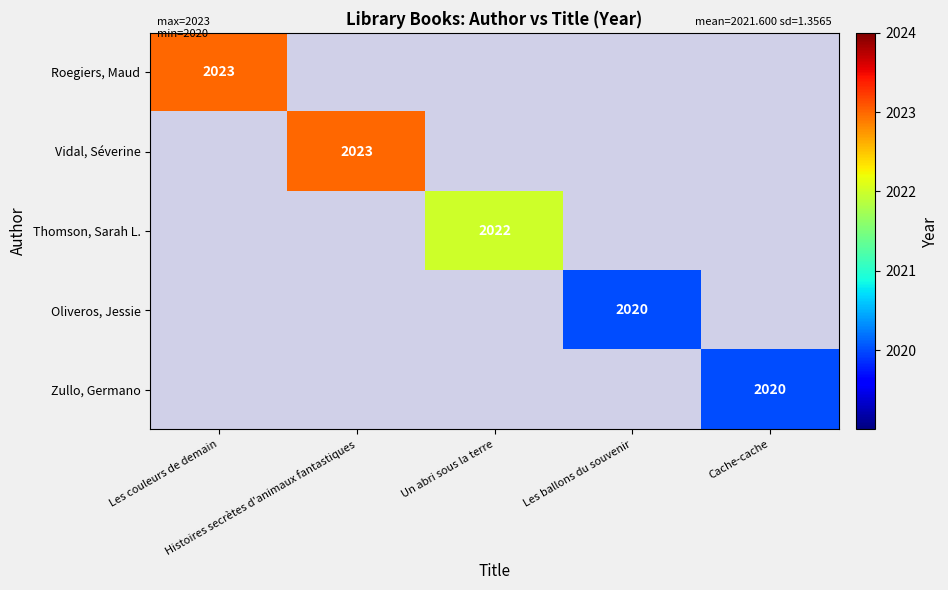

Which category has the lowest value in the Roegiers, Maud series?

Les couleurs de demain